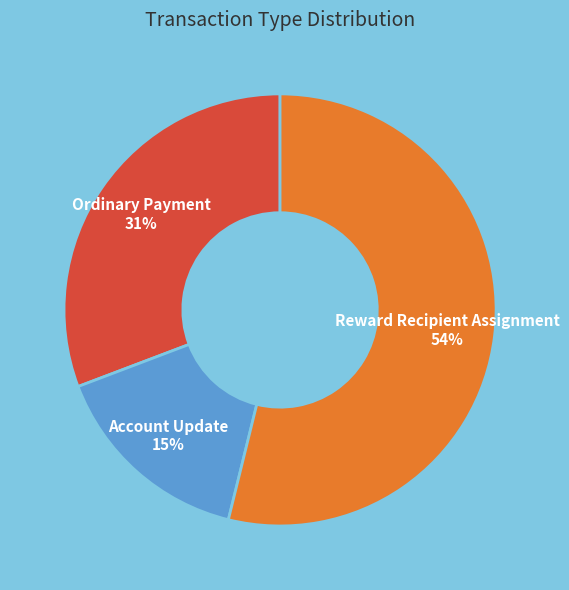

Count the number of slices in the pie.

3